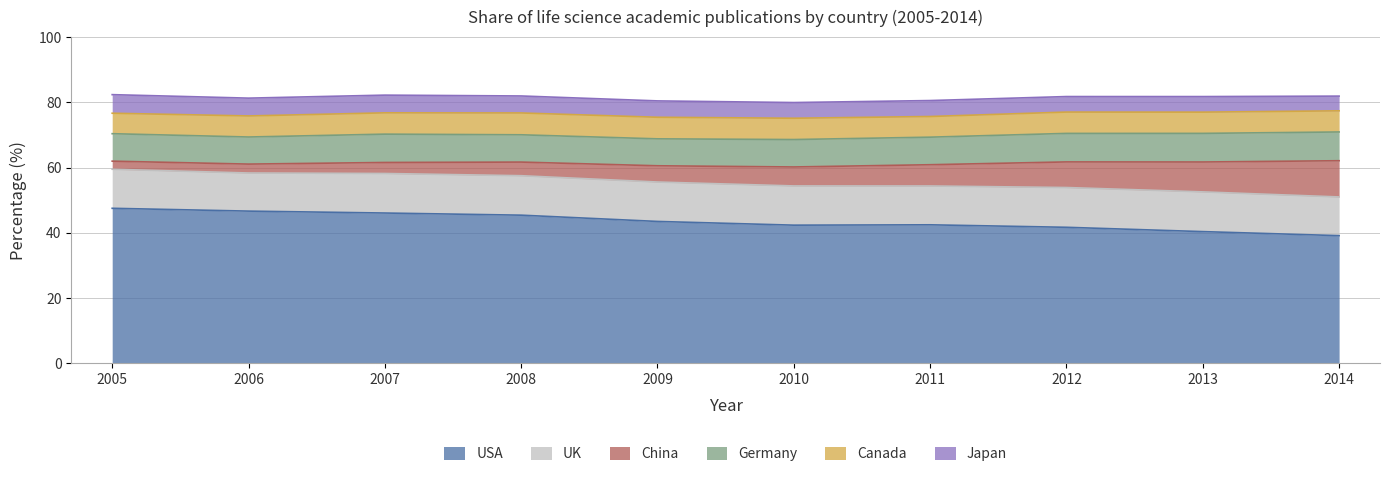

The value of Japan at 2009 is 5.0. True or false?

True